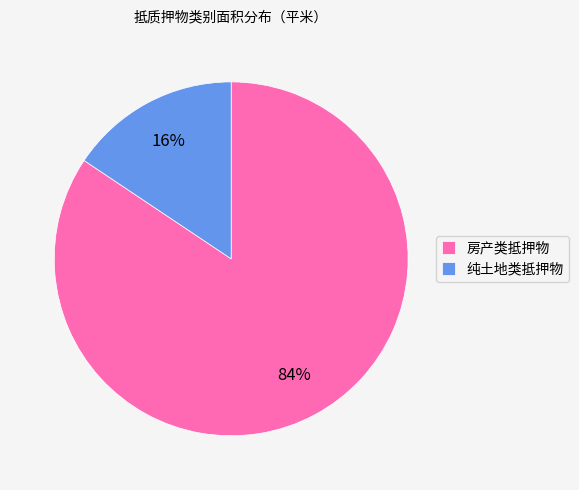

Do 房产类抵押物 and 纯土地类抵押物 together represent more than half of the pie?

Yes